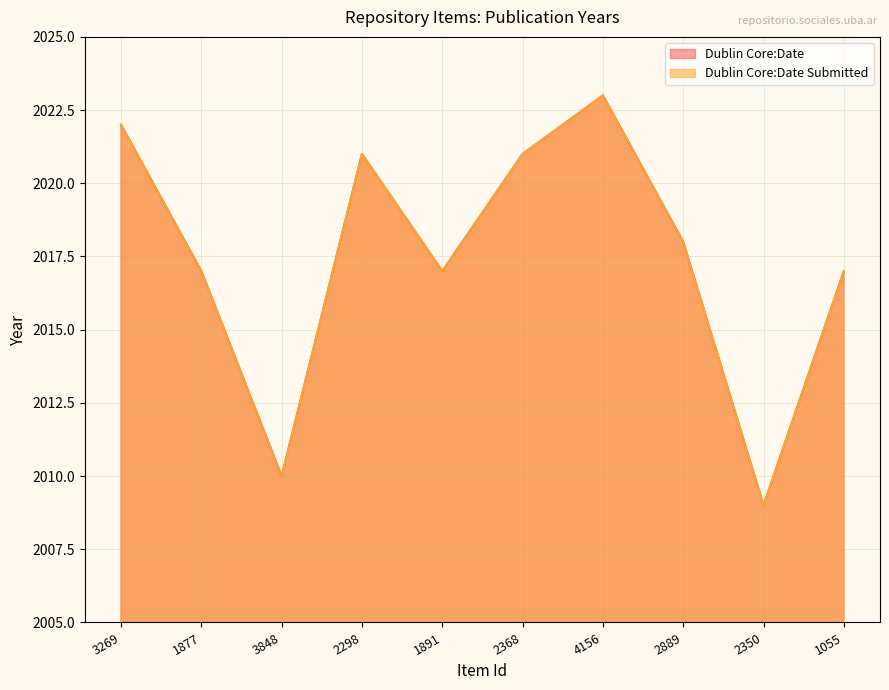

In Dublin Core:Date, how many points are lower than both neighbors (excluding endpoints)?

3